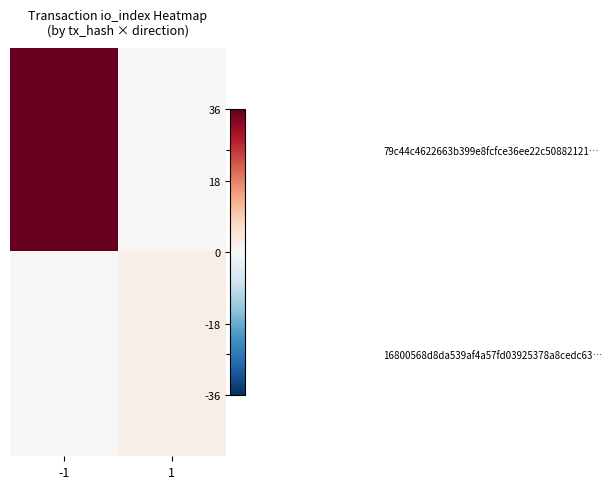

Reading left to right, what are all the values shown in this chart?

79c44c4622663b399e8fcfce36ee22c50882121…: -1=36	1=0
16800568d8da539af4a57fd03925378a8cedc63…: -1=0	1=2